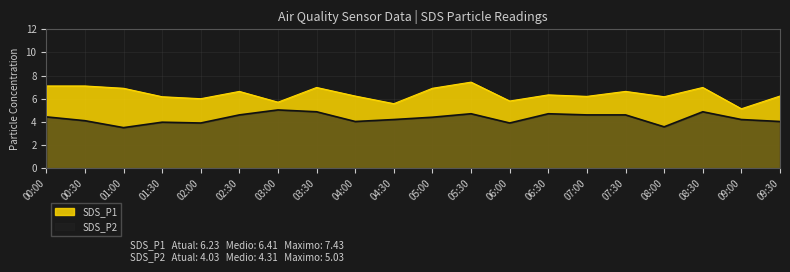

What is the highest value of the SDS_P1 series?

7.4